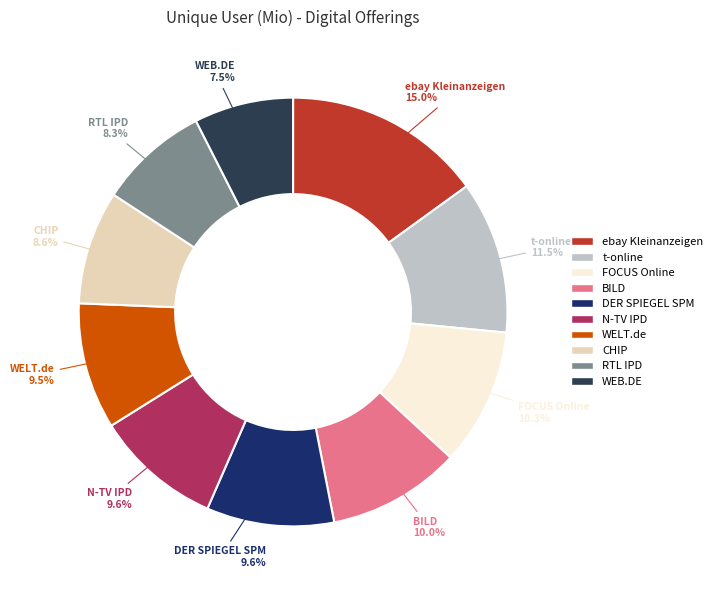

Is the sum of ebay Kleinanzeigen and DER SPIEGEL SPM greater than half?

No